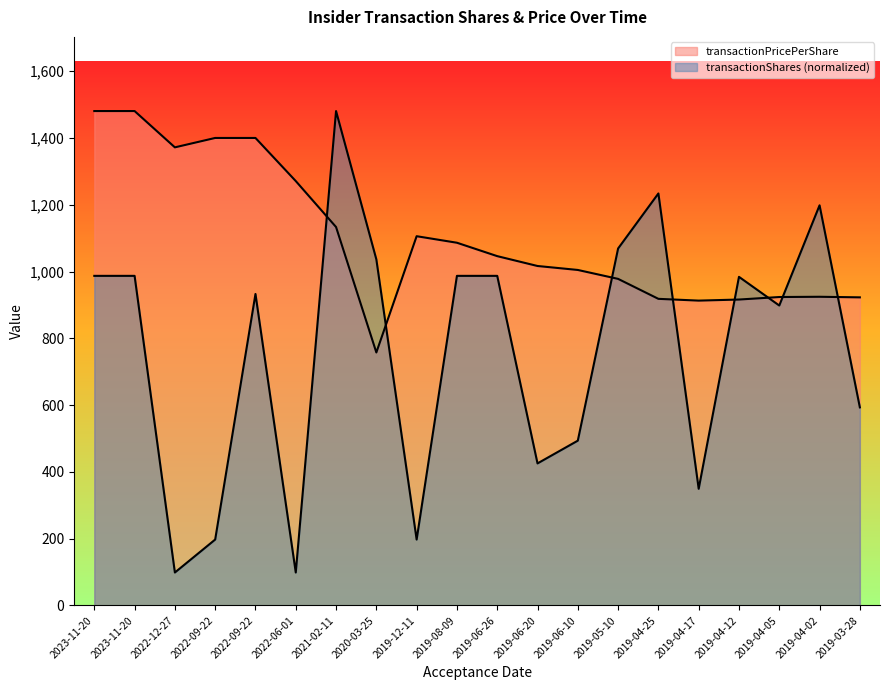

Does the chart have visible grid lines?

No